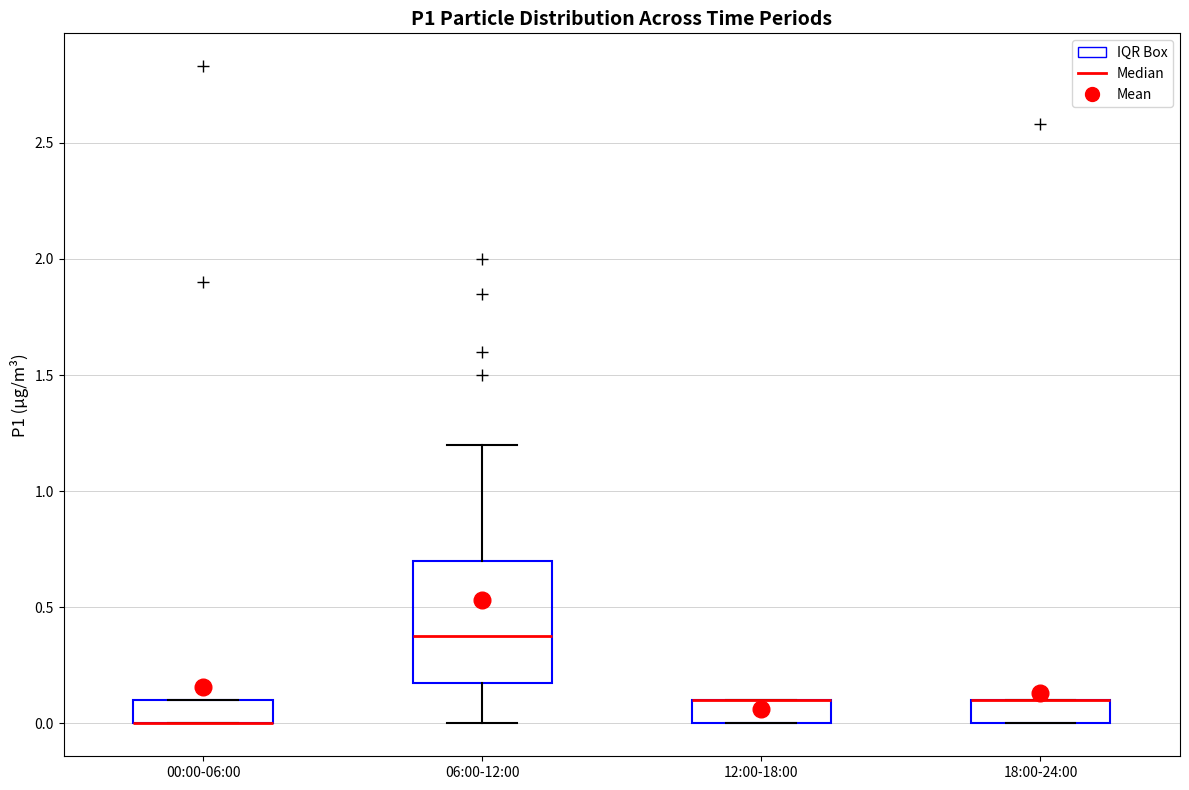

Reading left to right, transcribe this box plot: for each box, give where its median line is, the range the box spans, and where its two whiskers end, as read against the y-axis. The values are not printed on the chart, so give them approximately, as read against the axis.

00:00-06:00: median 0.00 (drawn on the box's lower edge), box 0.00 to 0.10, whiskers 0.00 to 0.10
06:00-12:00: median 0.40, box 0.15 to 0.70, whiskers 0.00 to 1.20
12:00-18:00: median 0.10 (drawn on the box's upper edge), box 0.00 to 0.10, whiskers 0.00 to 0.10
18:00-24:00: median 0.10 (drawn on the box's upper edge), box 0.00 to 0.10, whiskers 0.00 to 0.10